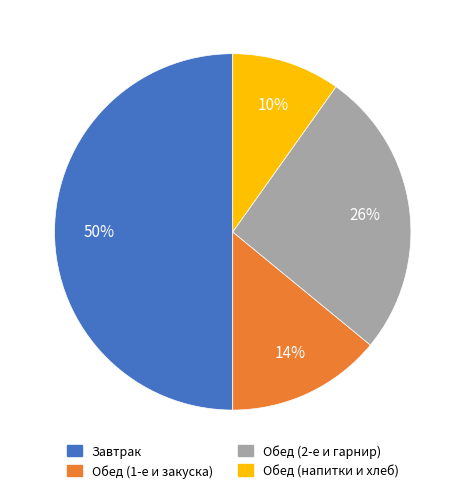

To the nearest percent, what is the average slice percentage?

25%